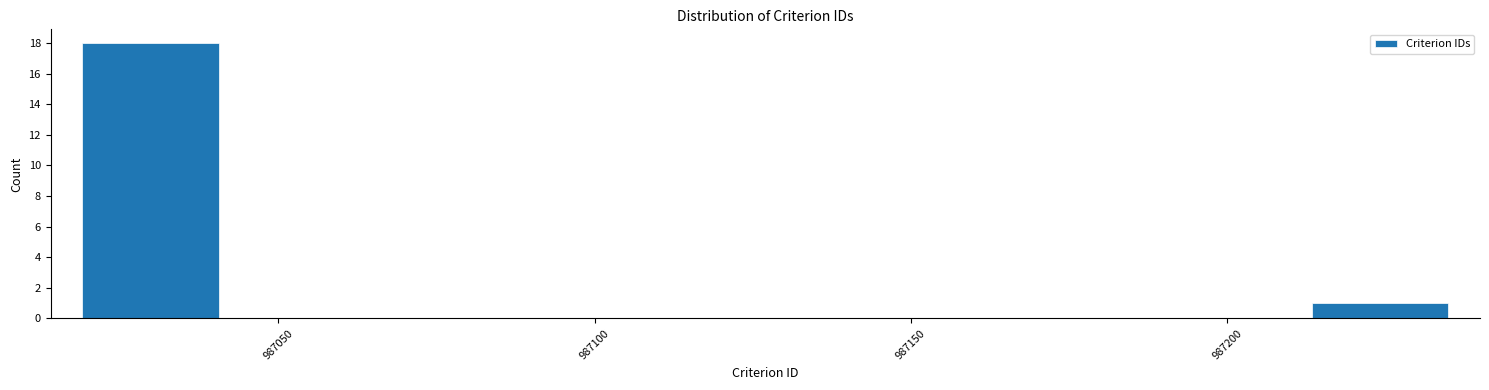

Which range on the x-axis has the tallest bar?

987020 to 987040